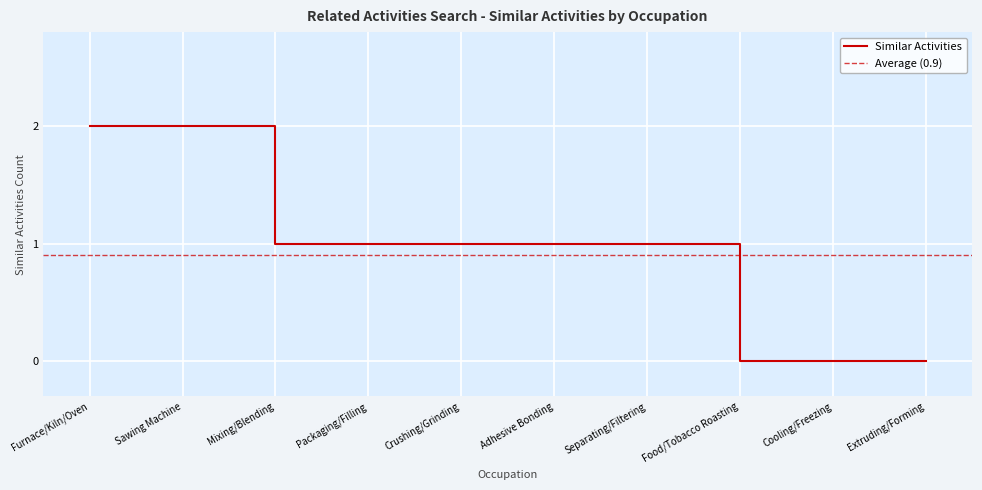

List the labels in order of value, smallest first.

Food/Tobacco Roasting, Cooling/Freezing, Extruding/Forming, Mixing/Blending, Packaging/Filling, Crushing/Grinding, Adhesive Bonding, Separating/Filtering, Furnace/Kiln/Oven, Sawing Machine